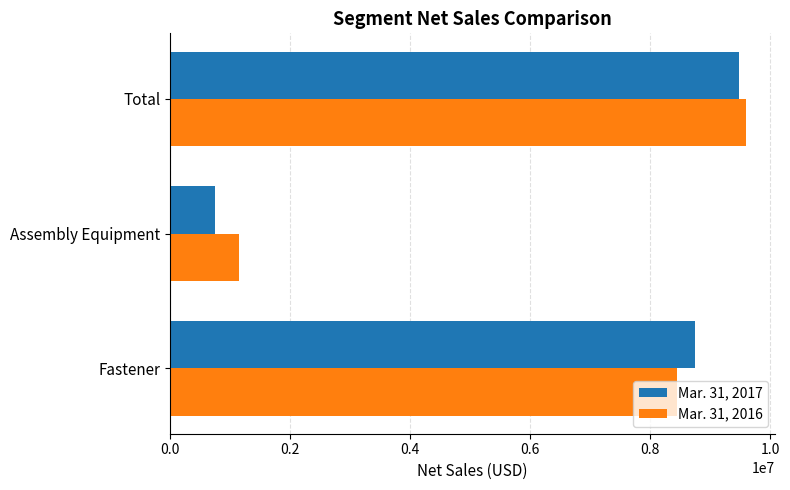

What is the spread (max minus min) of values at Total?

113068